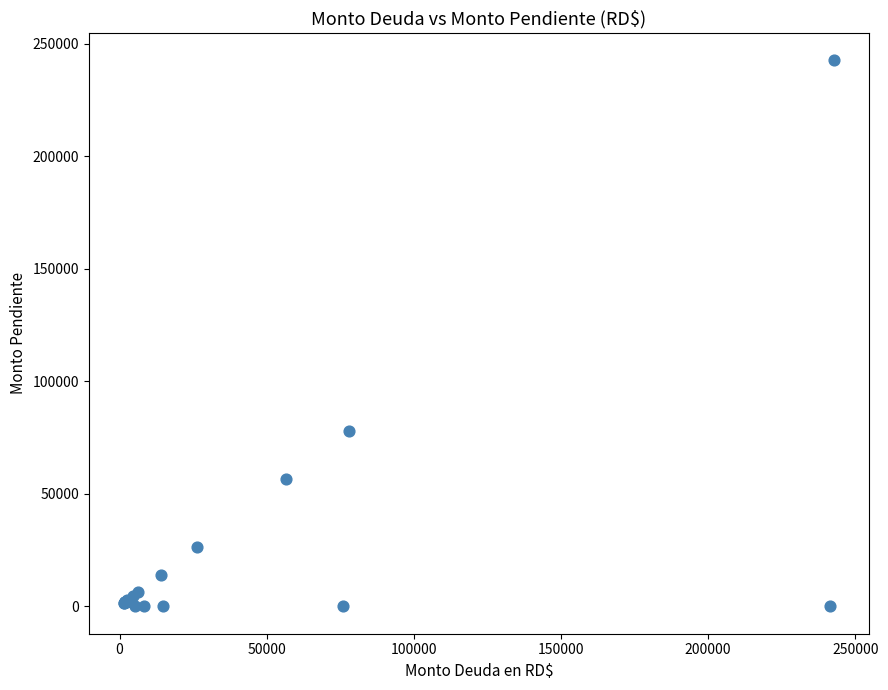

What Y value in the scatter plot is closest to 121306?

77928.0